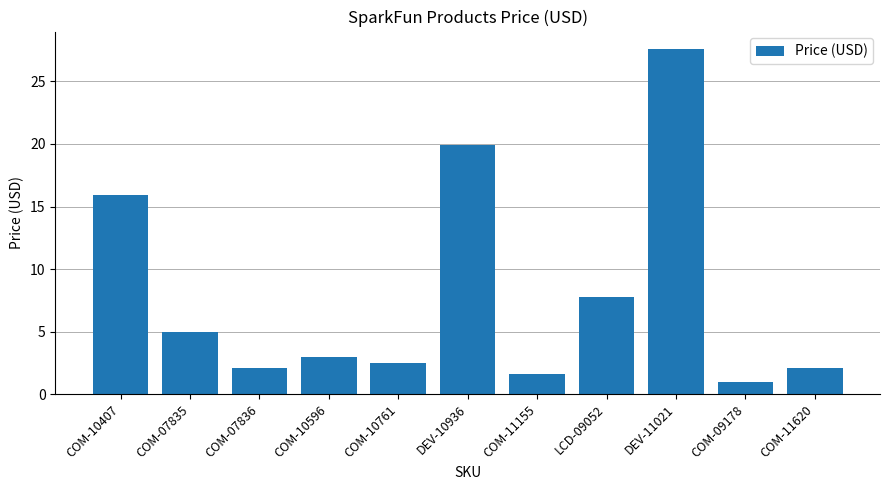

At which category does the chart reach its peak across all series?

DEV-11021